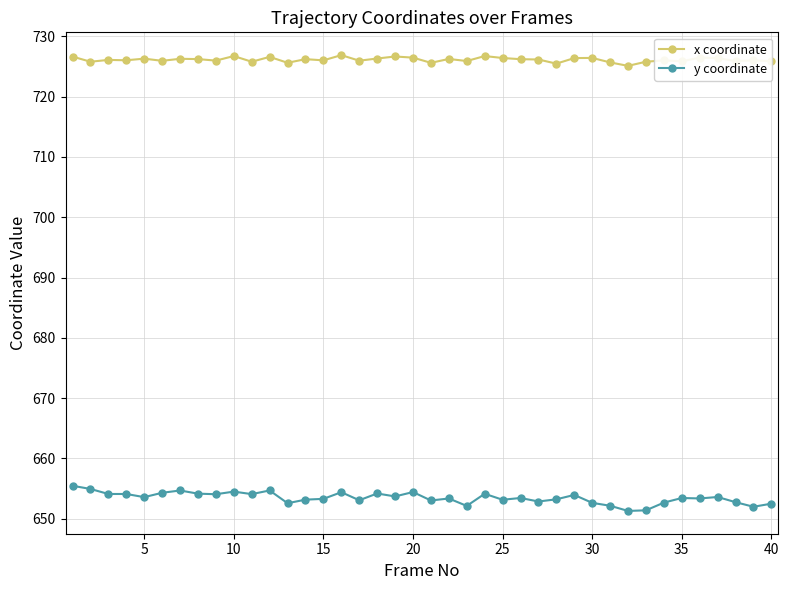

Does the chart display data point markers on the line(s)?

Yes